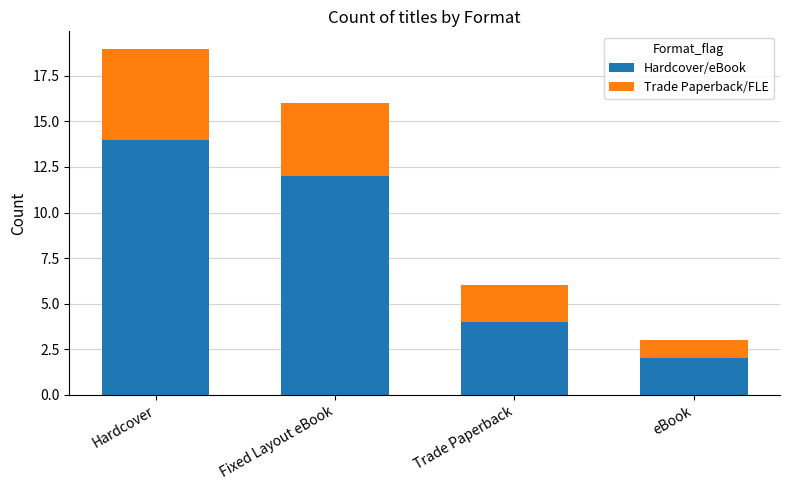

What is the total value across all series at Fixed Layout eBook?

16